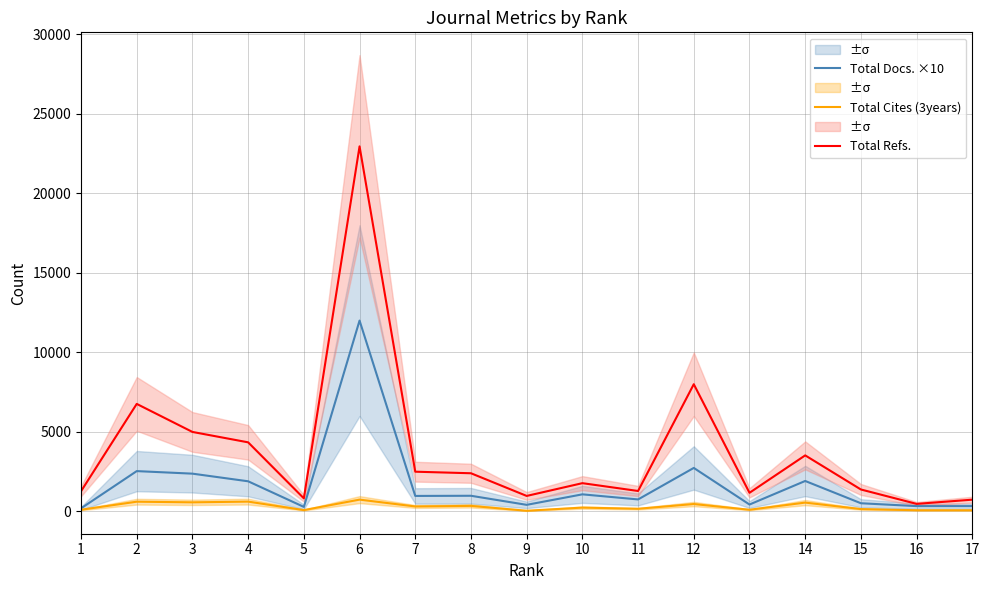

The Total Cites (3years) series shows 237 at 10. True or false?

True